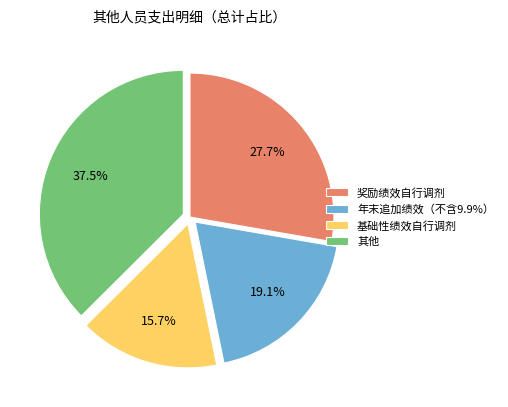

What portion of the pie excludes 其他?

62.5%